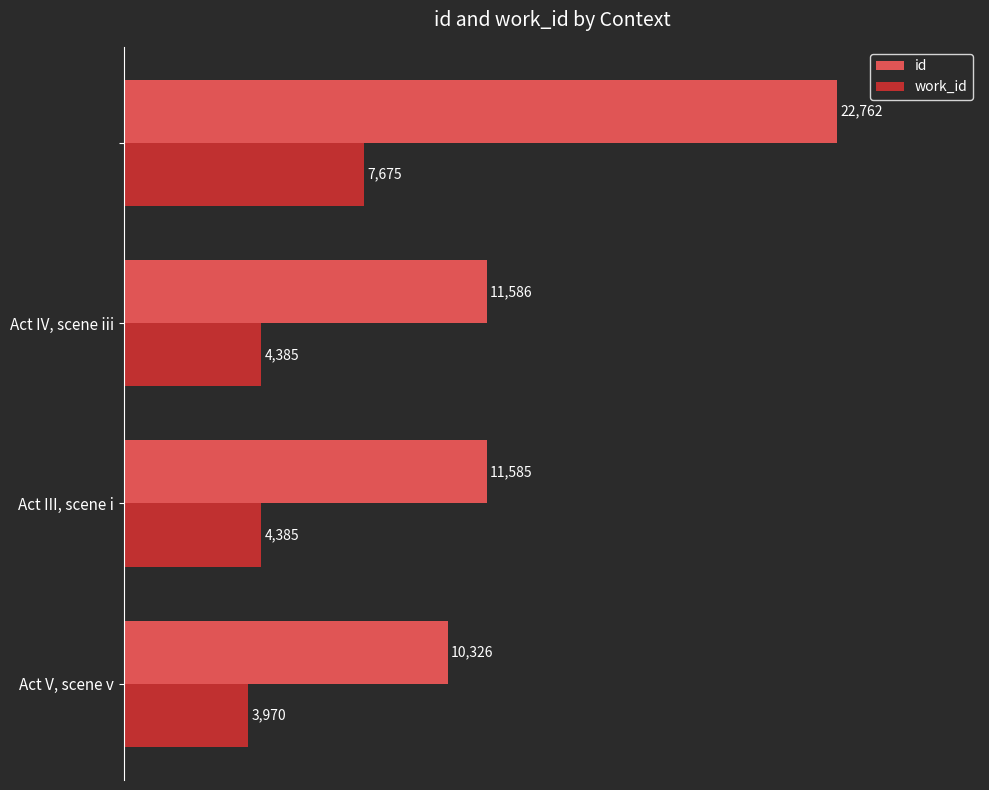

How many data points in work_id are less than 4385?

1